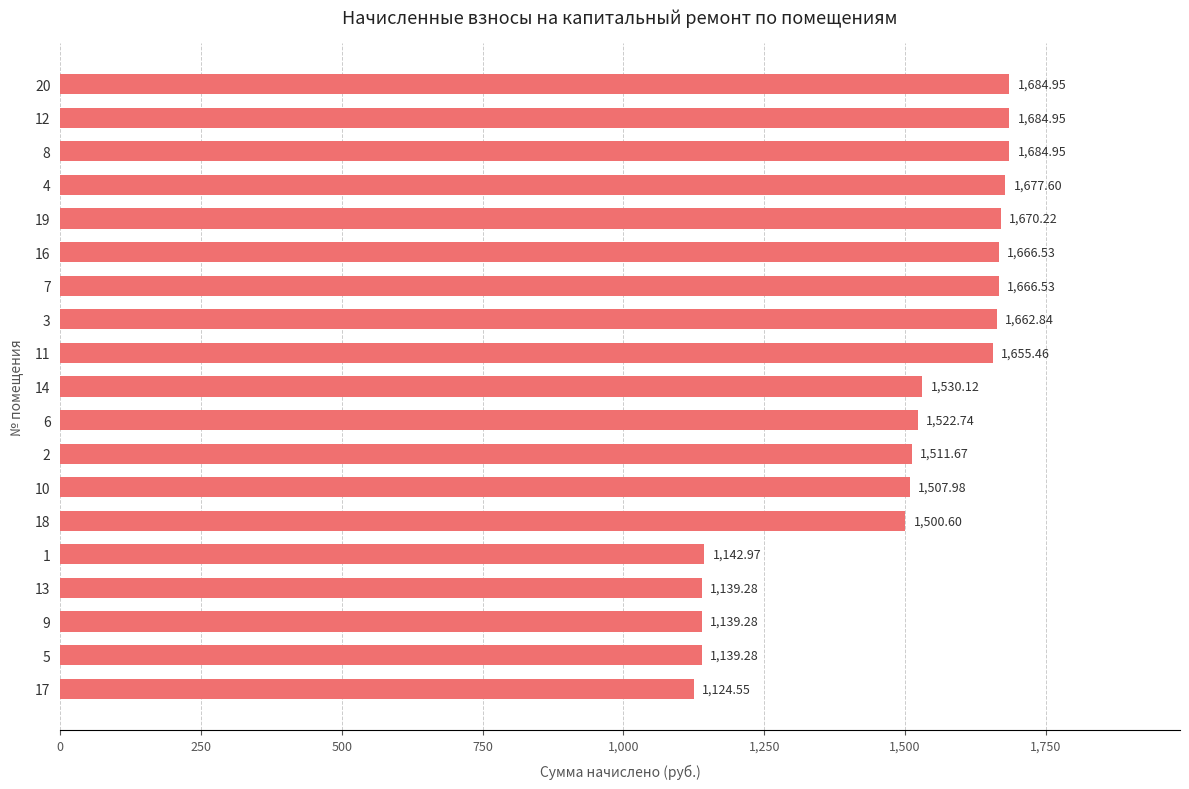

Which has a higher value, 13 or 19?

19